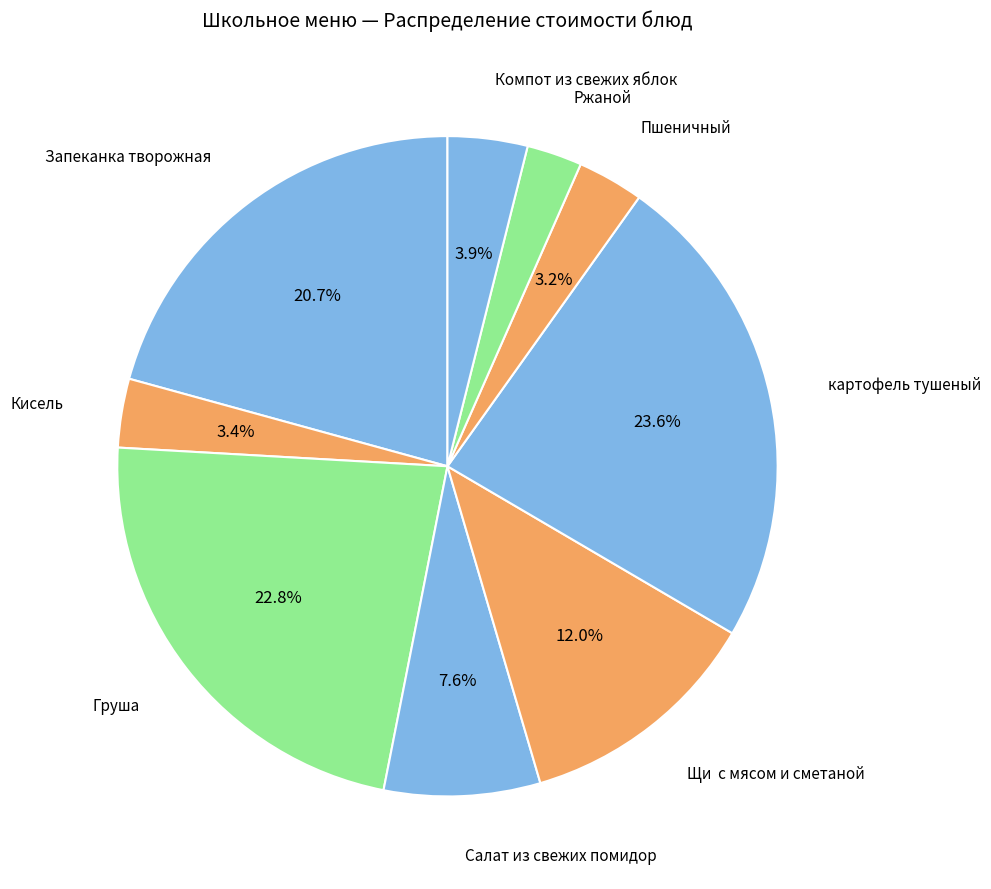

Count the number of slices in the pie.

9